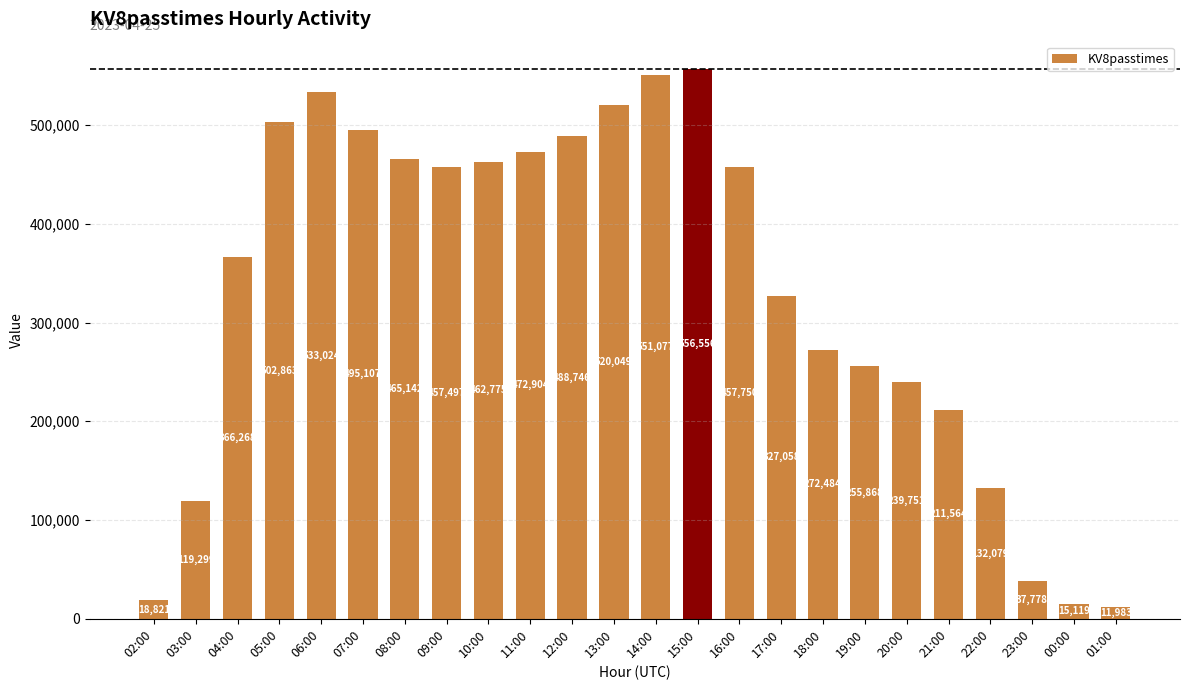

Read the value at 09:00.

457497